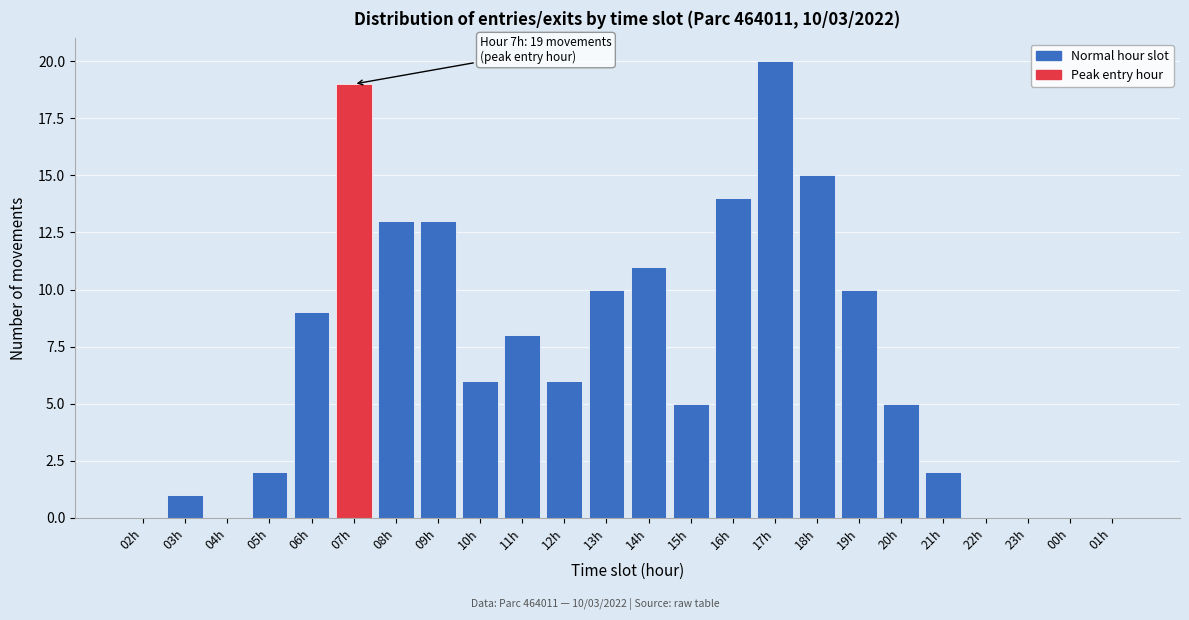

What is the change in value from 03h to 08h?

+12